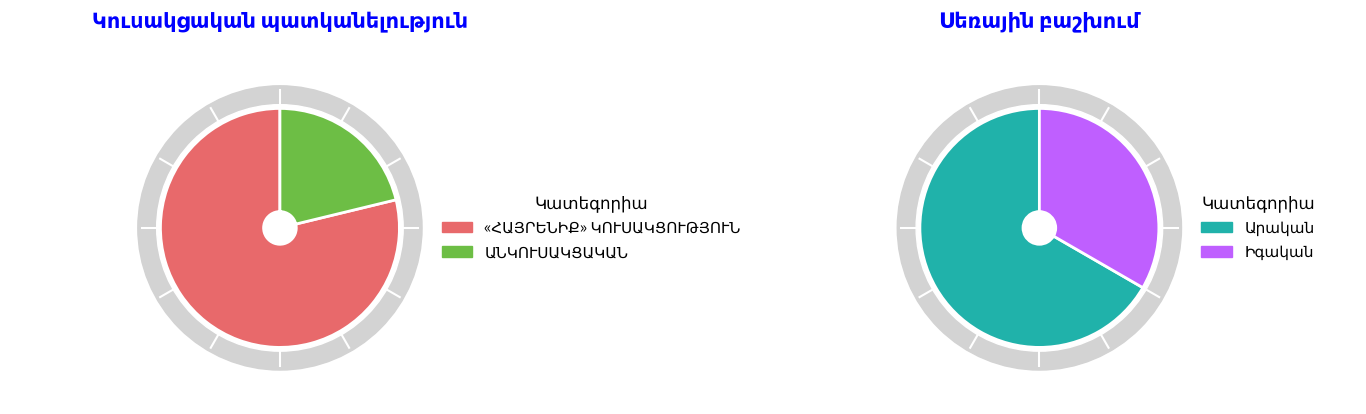

Which slice represents more than half of the pie?

«ՀԱՅՐԵՆԻՔ» ԿՈՒՍԱԿՑՈՒԹՅՈՒՆ